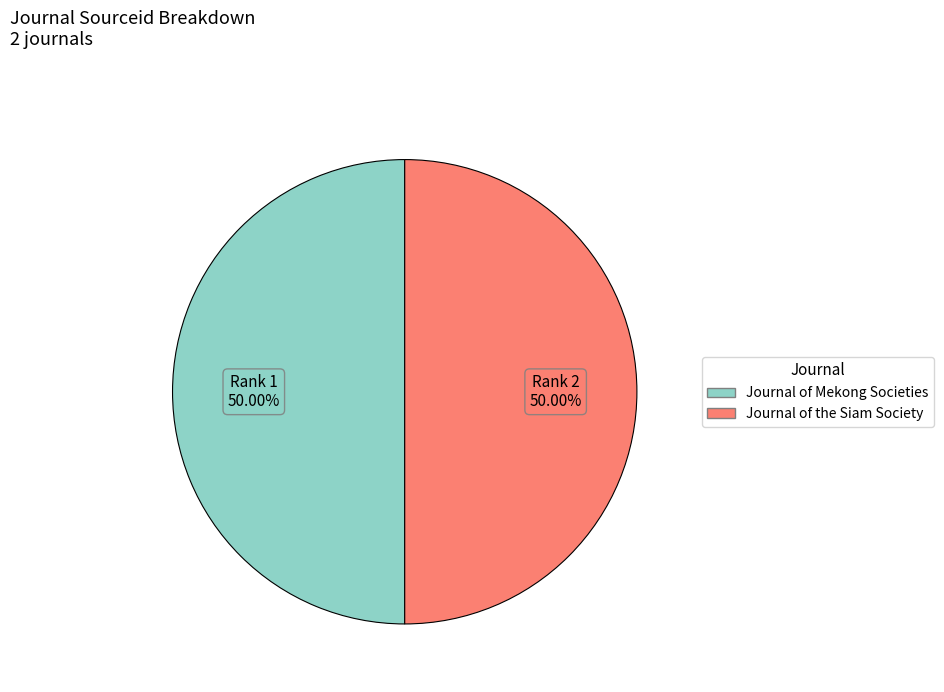

Is the sum of Journal of Mekong Societies and Journal of the Siam Society greater than half?

Yes